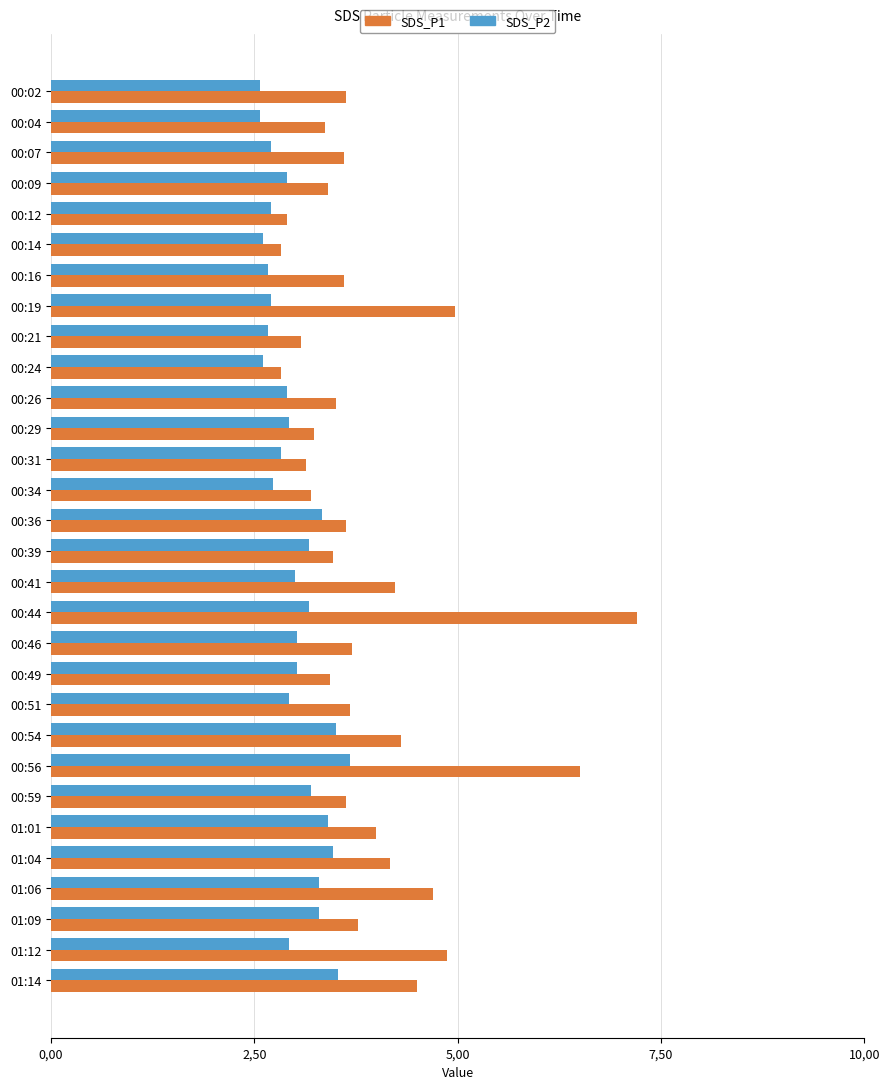

What are all the series names shown in the legend?

SDS_P1, SDS_P2